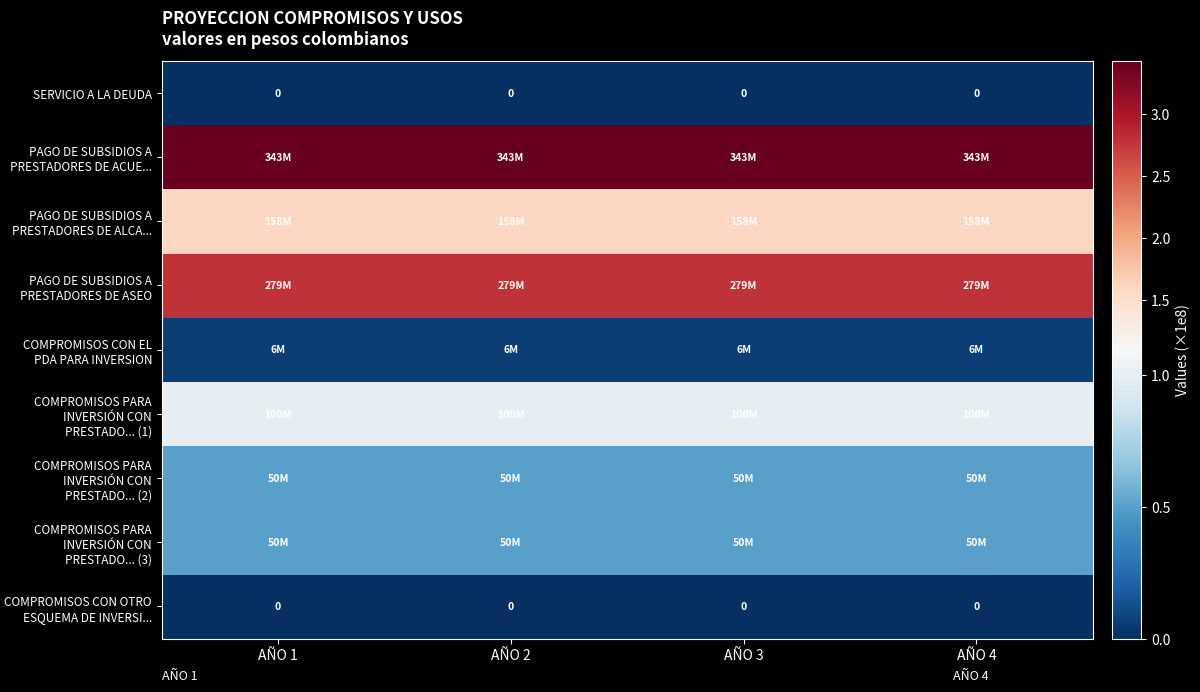

The COMPROMISOS PARA INVERSIÓN CON PRESTADO... (1) series shows 1.0 at AÑO 2. True or false?

True